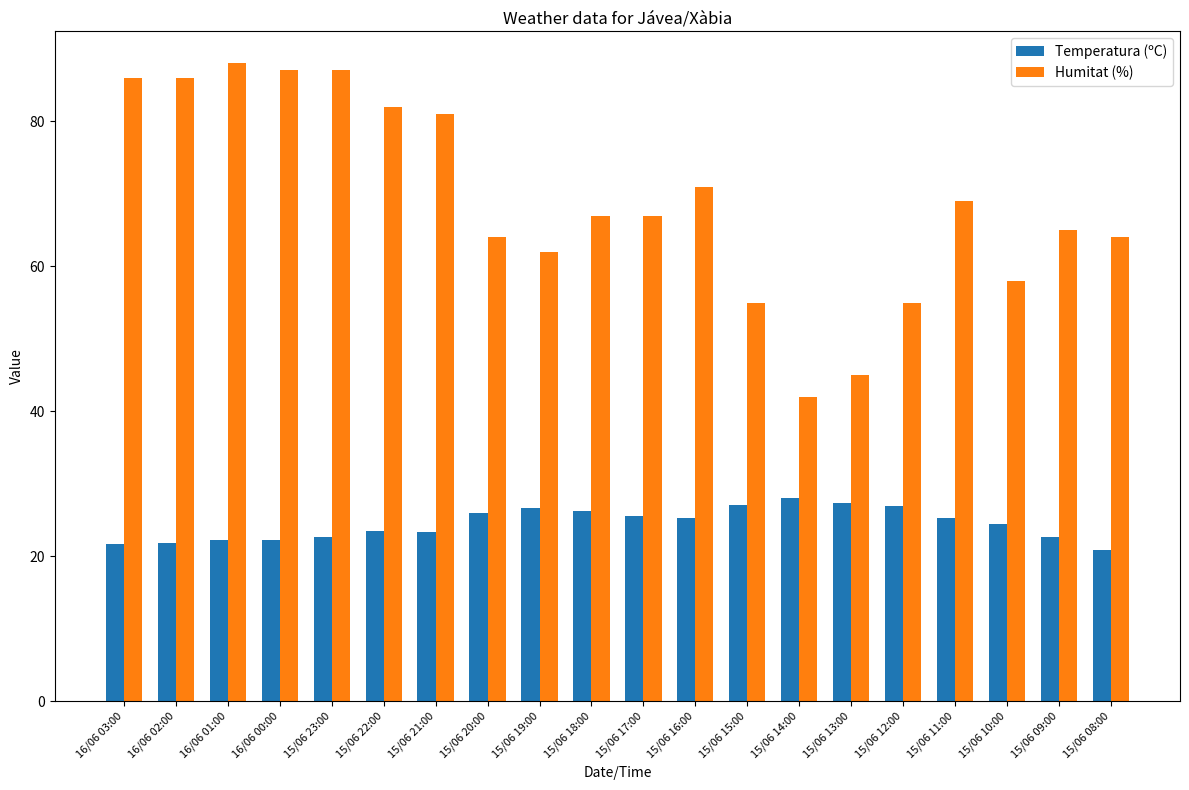

At how many categories does at least one series exceed 61?

15